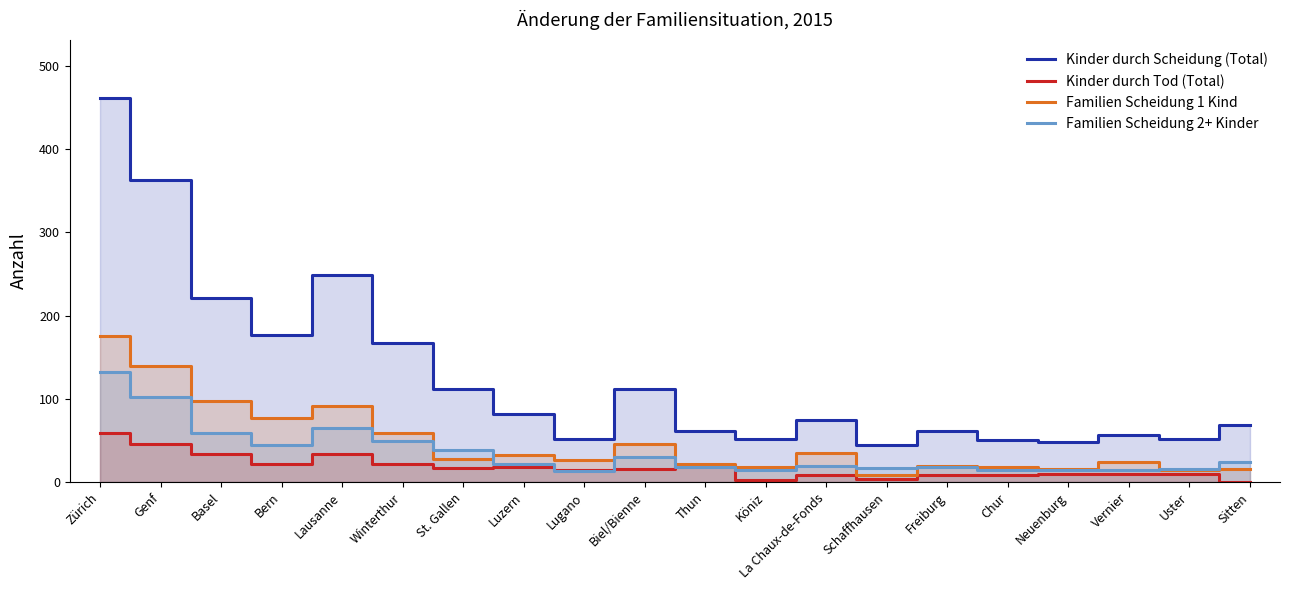

After their last crossing, which series has the higher values: Familien Scheidung 2+ Kinder or Kinder durch Tod (Total)?

Familien Scheidung 2+ Kinder